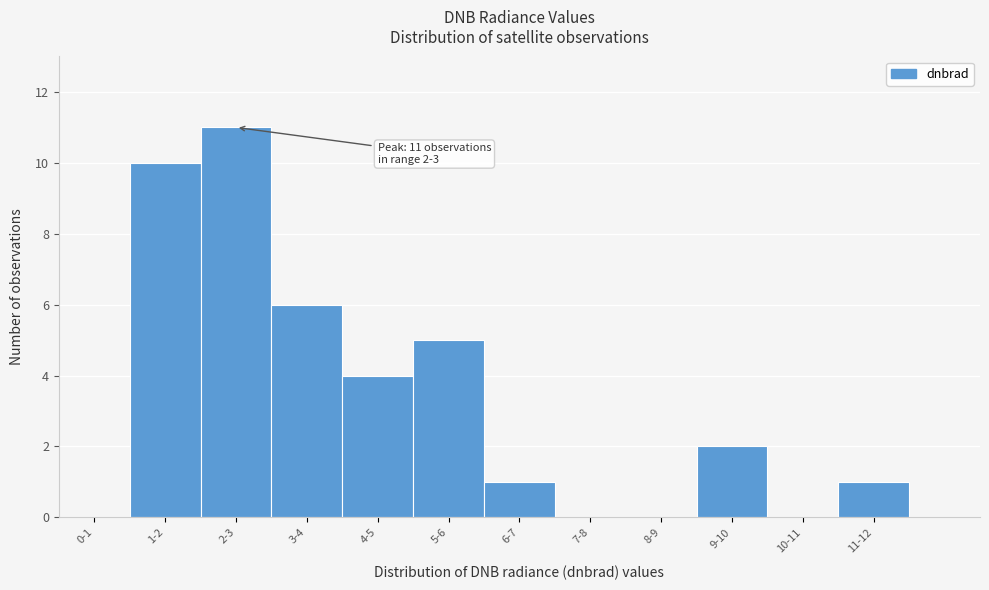

Reading left to right, list all the values displayed in this chart.

0-1=0	1-2=10	2-3=11	3-4=6	4-5=4	5-6=5	6-7=1	7-8=0	8-9=0	9-10=2	10-11=0	11-12=1